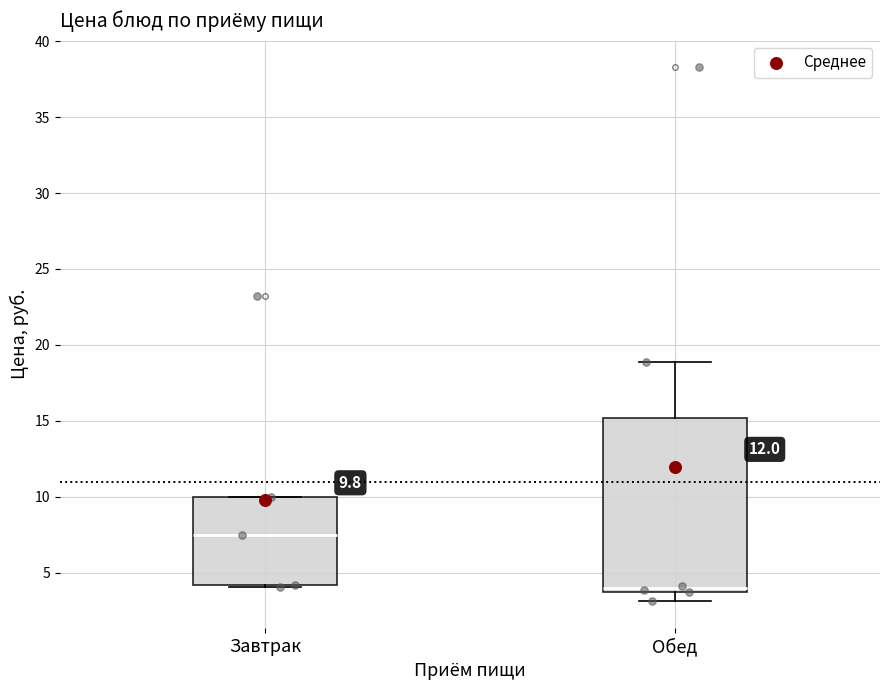

Which box is the tallest, from its lower edge to its upper edge?

Обед